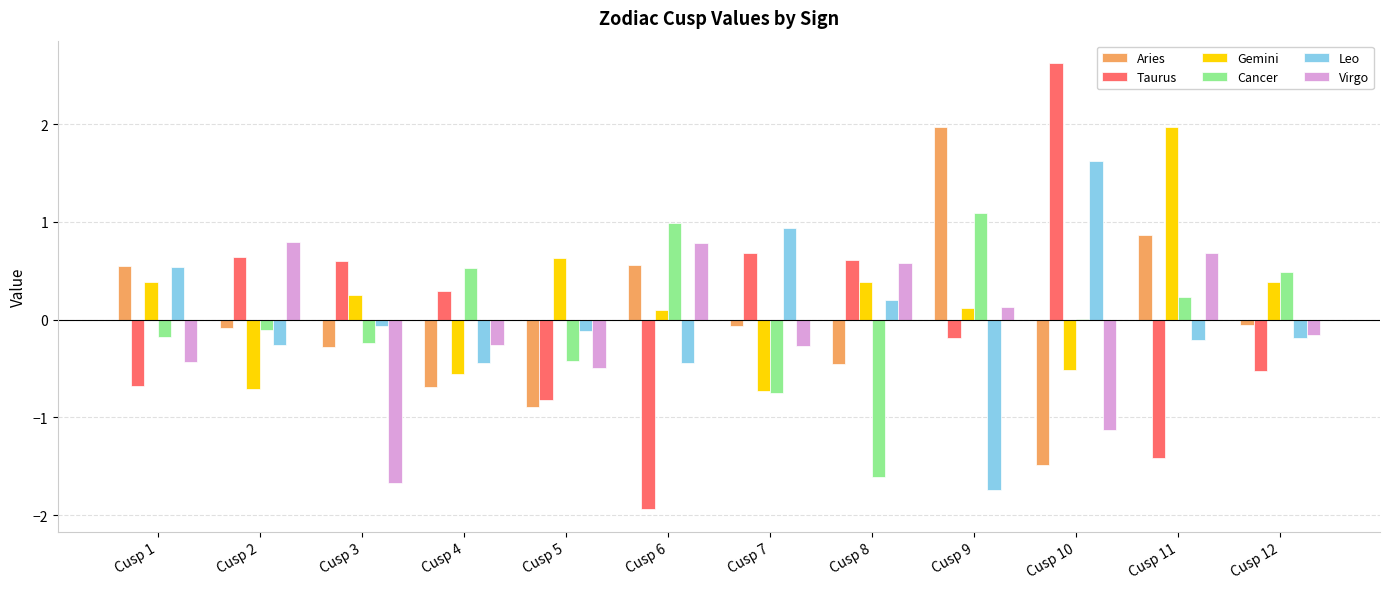

Is it true that Virgo equals -0.4 at Cusp 1?

True